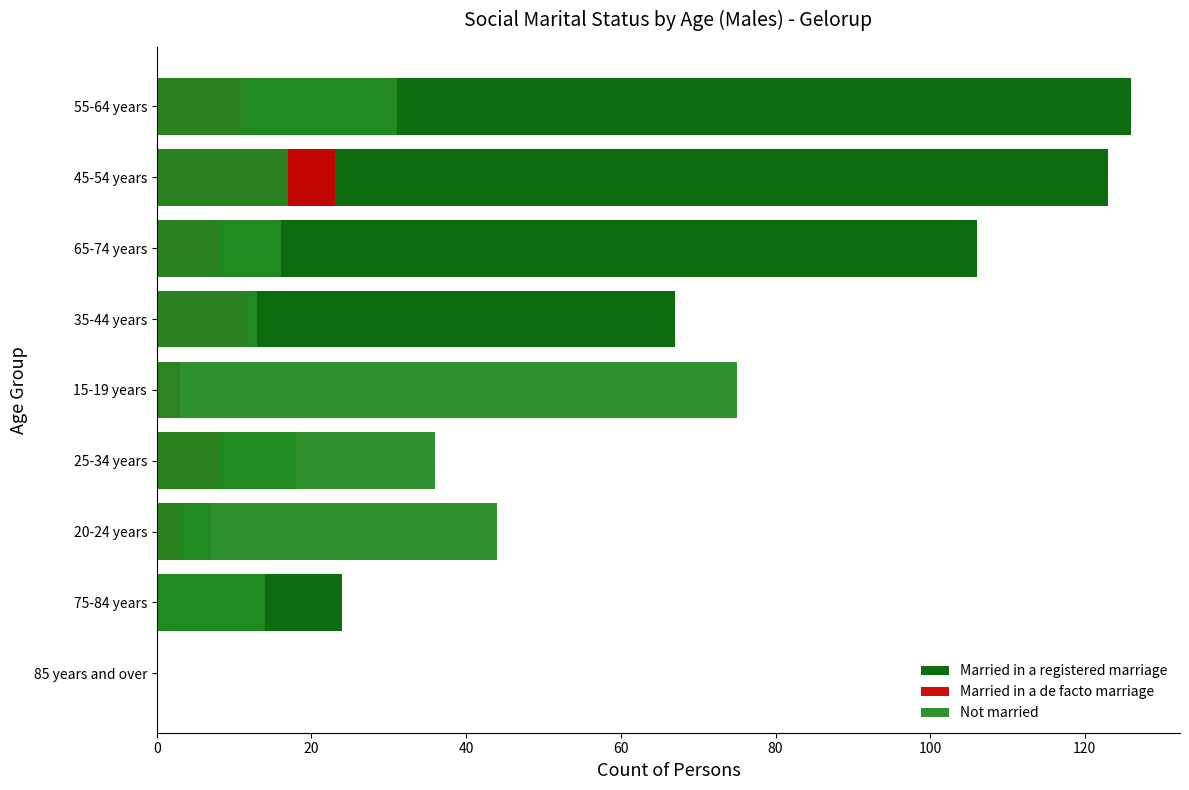

Are the bars horizontal?

Yes